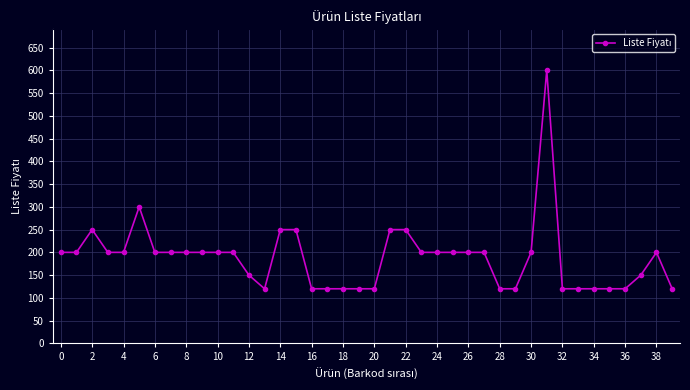

What is the smallest value displayed?

120